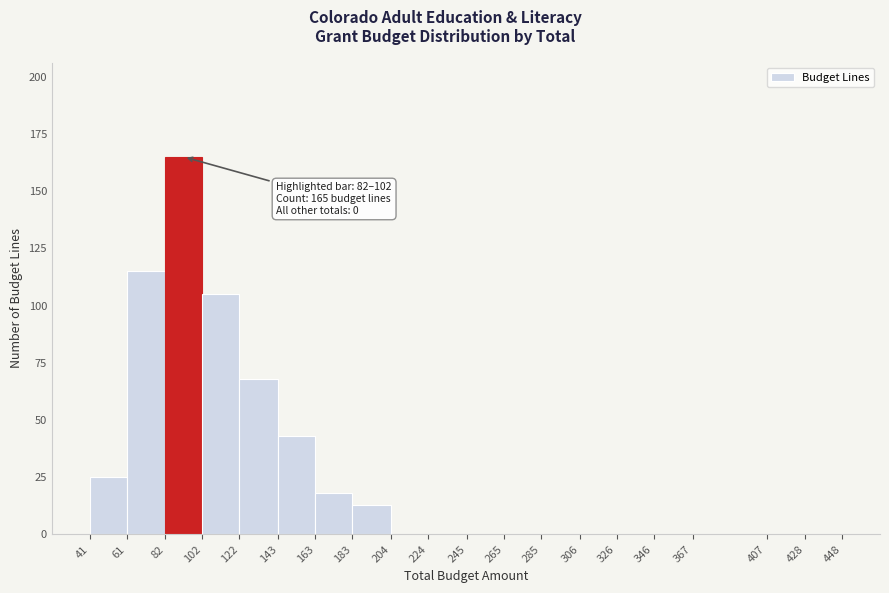

Which range on the x-axis has the tallest bar?

82 to 102